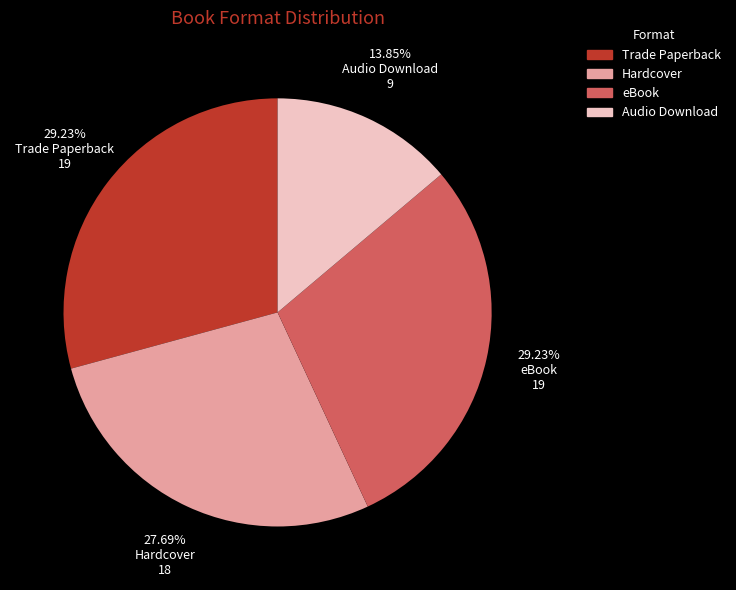

Is the sum of Audio Download and eBook greater than half?

No